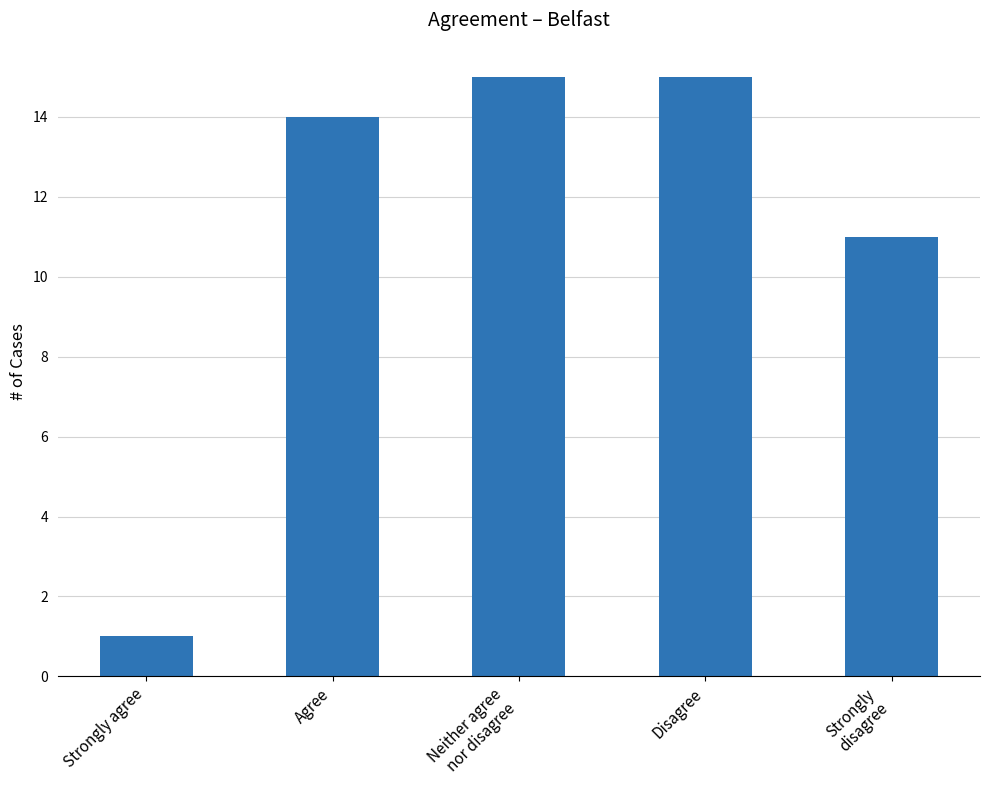

What is the value of the 3rd bar from the left?

15